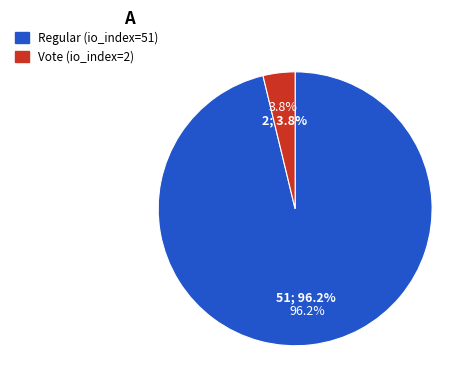

Does any single category account for the majority?

Yes